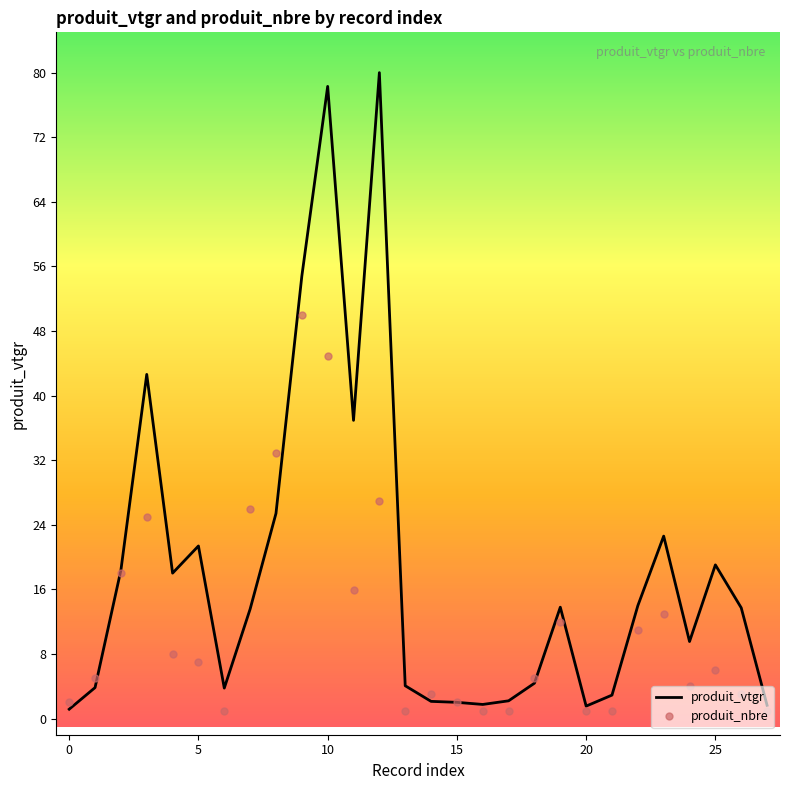

Which series has the largest total across all categories?

produit_vtgr